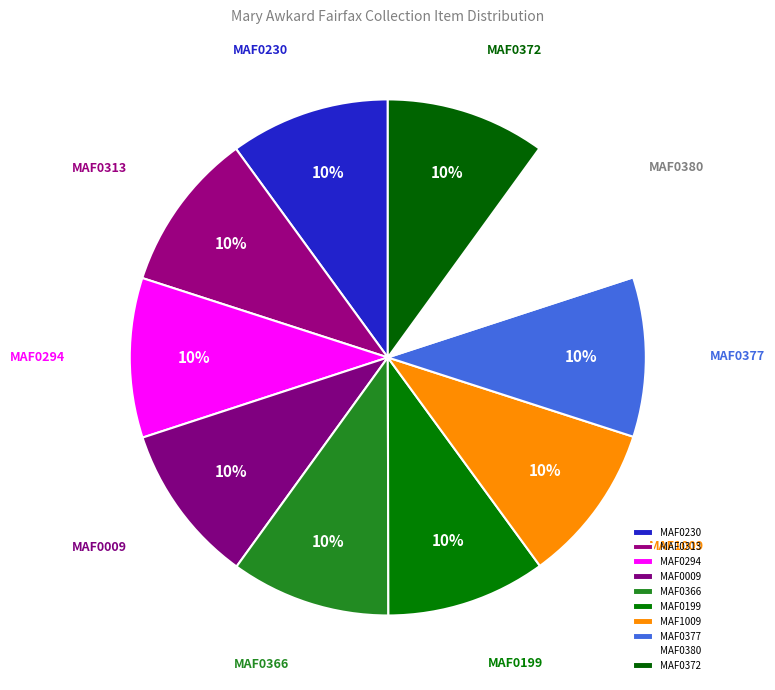

What is the ratio of the value at MAF1009 to the value at MAF0199?

1.0